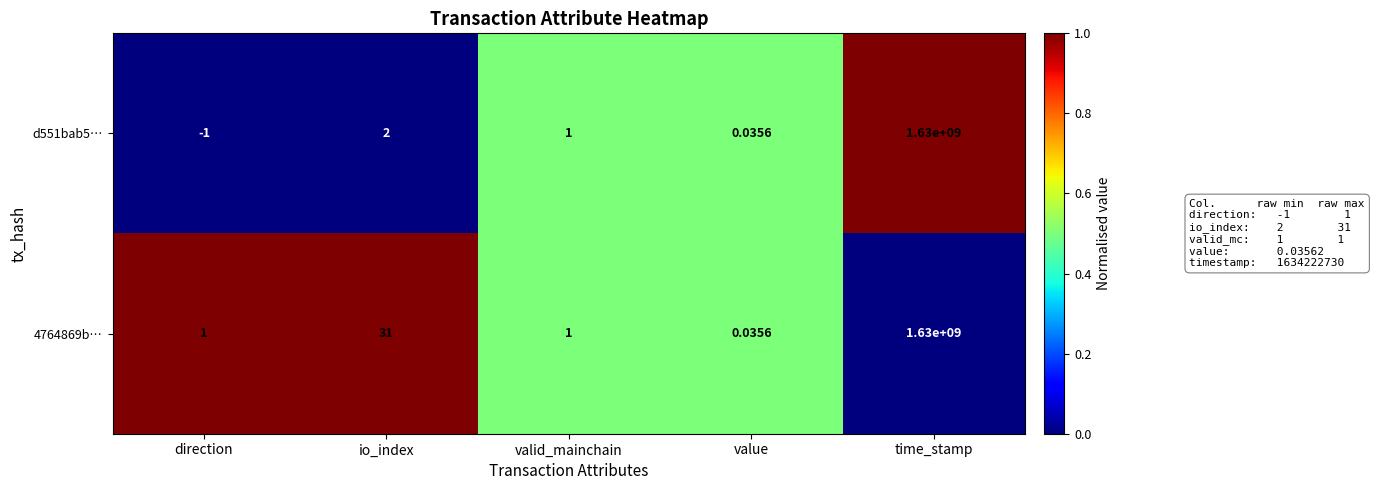

Where is d551bab5… nearest to the value 814999999?

io_index